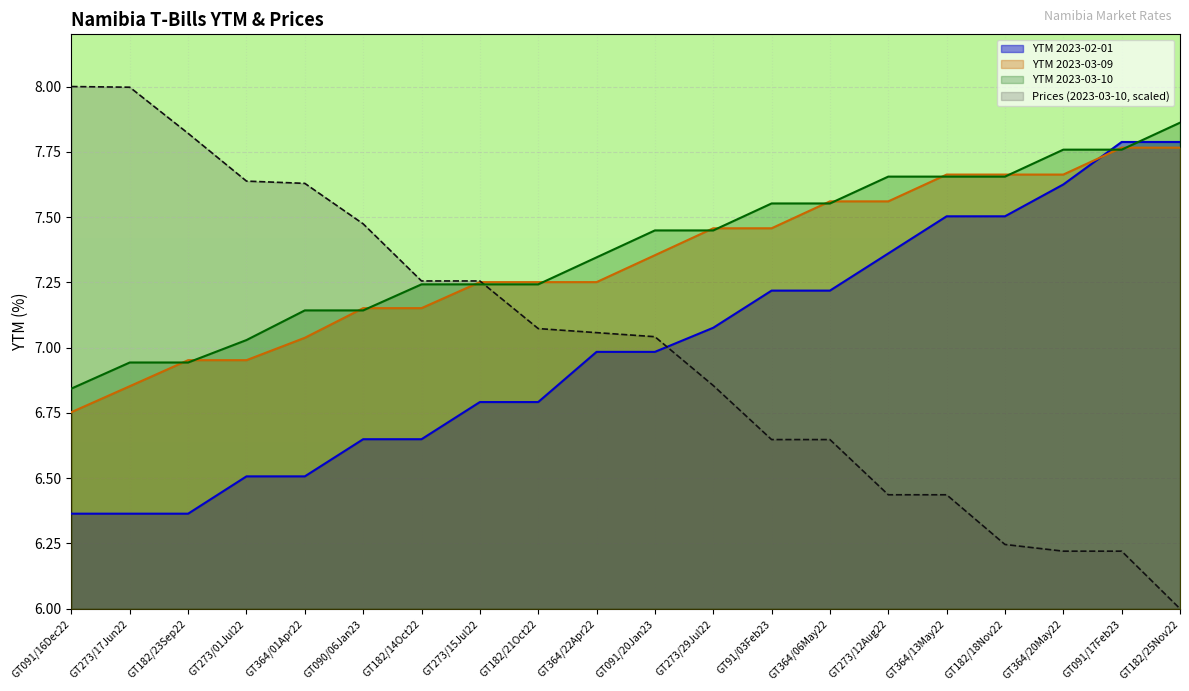

List the series in order of their peak value, lowest first.

YTM 2023-03-09, YTM 2023-02-01, YTM 2023-03-10, Prices (2023-03-10, scaled)